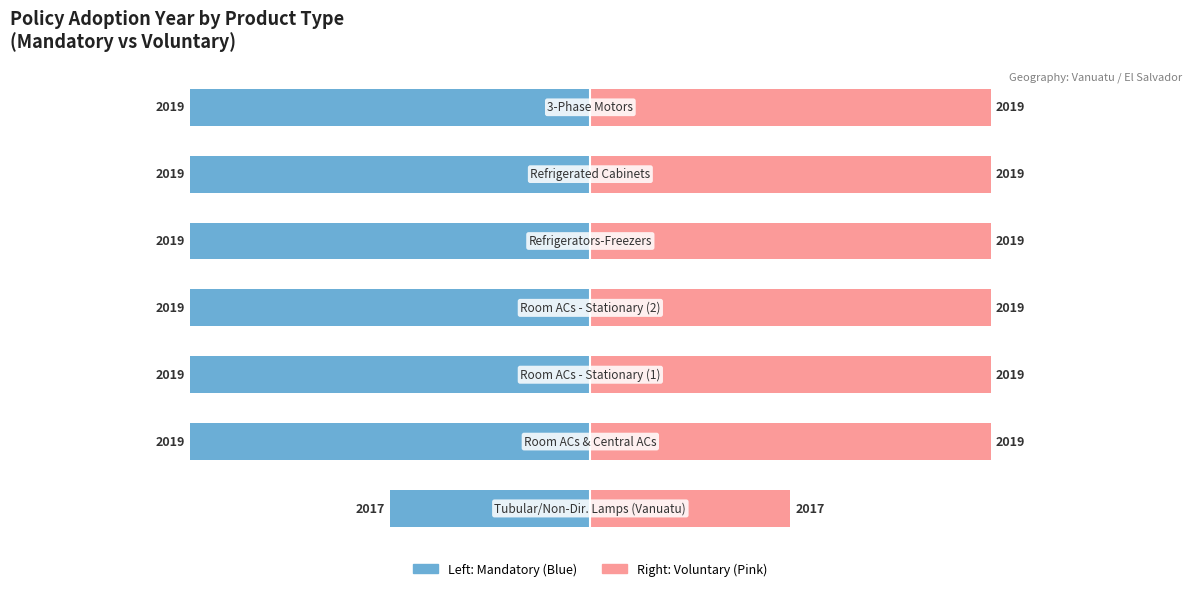

What is the value of the 4th bar from the left?

2019